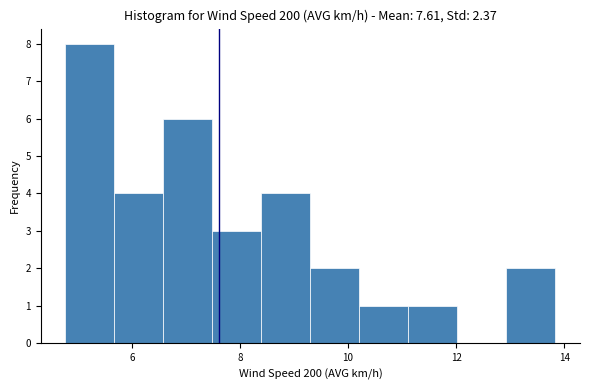

Reading left to right, list every bar in this chart as the range it spans on the x-axis followed by its height. Neither the bar edges nor the heights are printed on the chart, so give them approximately, as read against the axes.

4.8 to 5.6: 8
5.6 to 6.6: 4
6.6 to 7.4: 6
7.4 to 8.4: 3
8.4 to 9.4: 4
9.4 to 10.2: 2
10.2 to 11.2: 1
11.2 to 12.0: 1
12.0 to 13.0: 0
13.0 to 13.8: 2